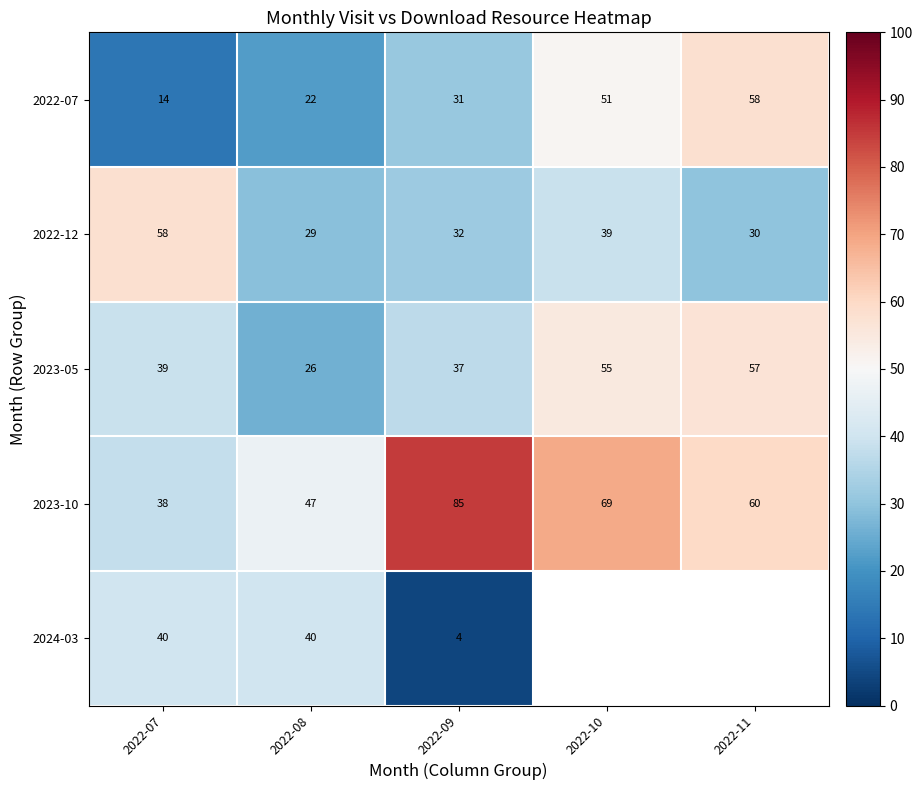

At which category is the sum across all series the highest?

2022-07